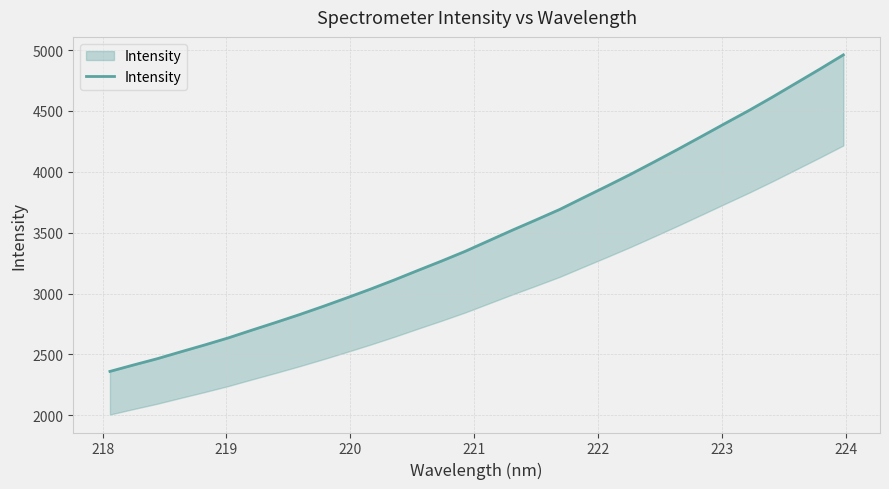

Reading right to left, extract all data points from this chart.

4961.0	4843.5	4728.9	4614.4	4503.6	4397.9	4291.2	4185.4	4082.1	3980.2	3882.8	3787.5	3691.0	3605.3	3521.0	3433.9	3346.7	3266.7	3189.7	3111.3	3036.4	2964.7	2894.7	2827.1	2762.8	2700.1	2636.2	2578.0	2522.2	2465.2	2413.8	2360.7